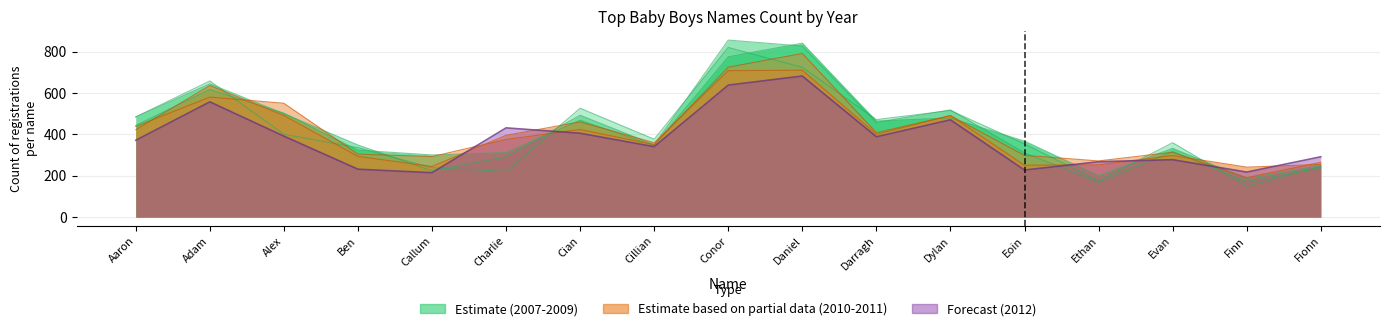

Between Eoin and Finn, which series saw the biggest shift?

2007